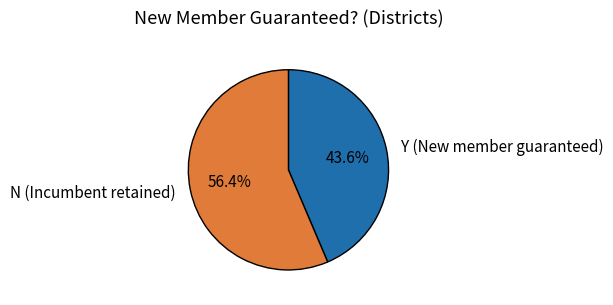

Do N and Y together represent more than half of the pie?

Yes